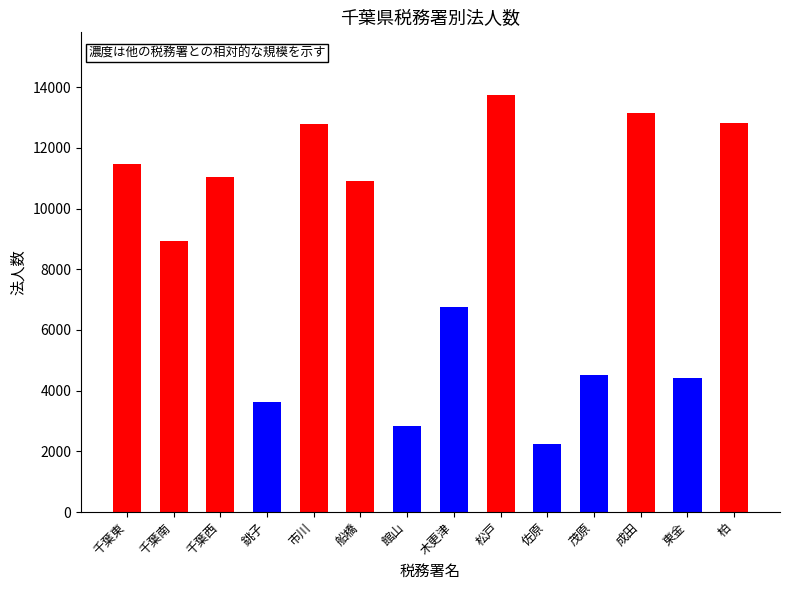

What is the difference between the values at 成田 and 松戸?

597